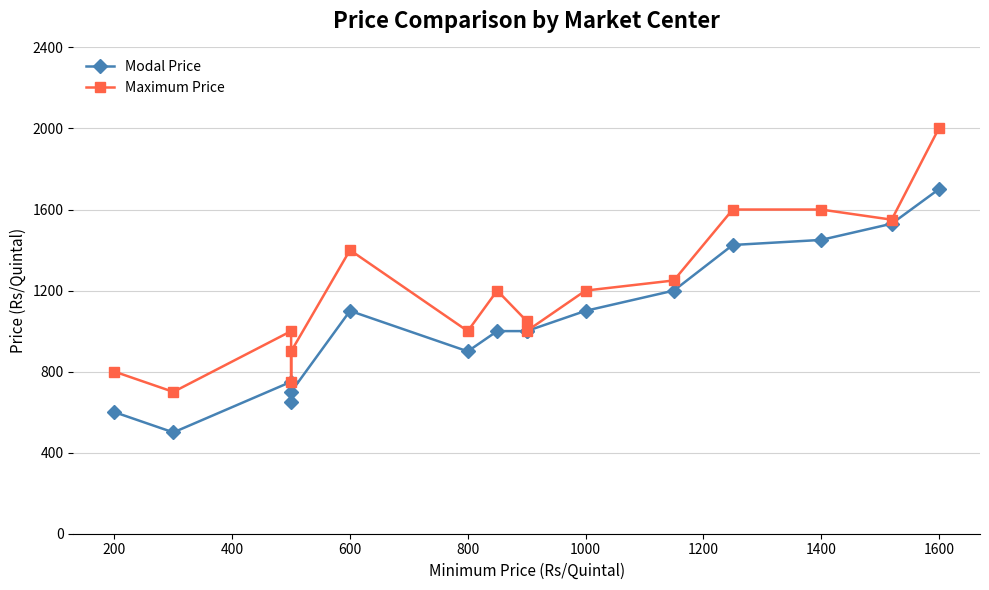

What is the difference between the maximum and minimum values in the Modal Price series?

1200